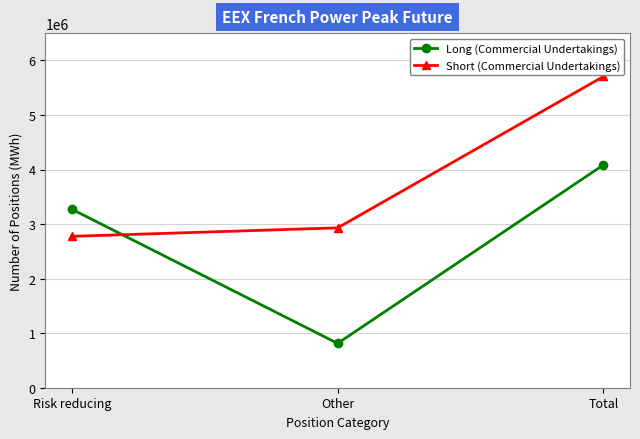

At how many categories does at least one series exceed 1744742?

3